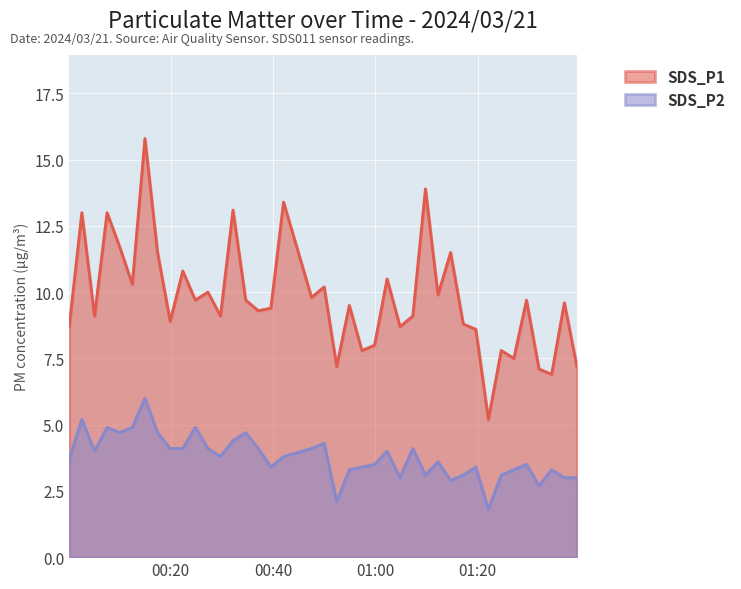

At which category is the sum across all series the highest?

2024/03/21 00:14:58